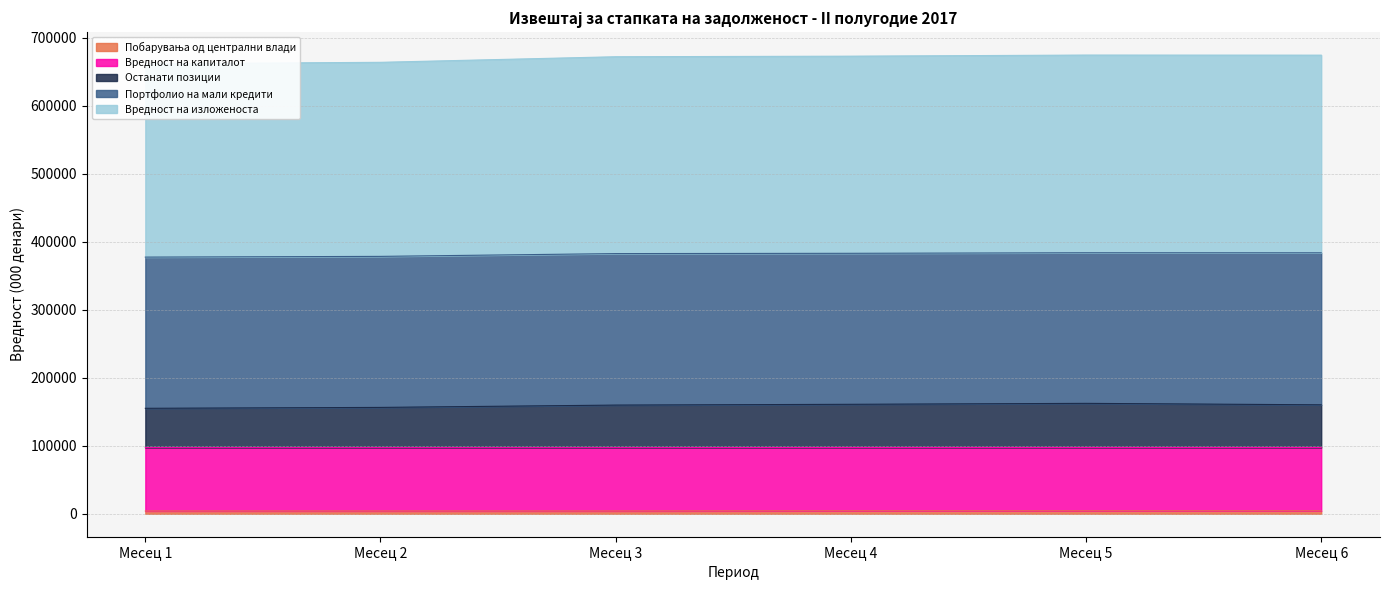

At which category does the chart reach its minimum across all series?

Месец 1